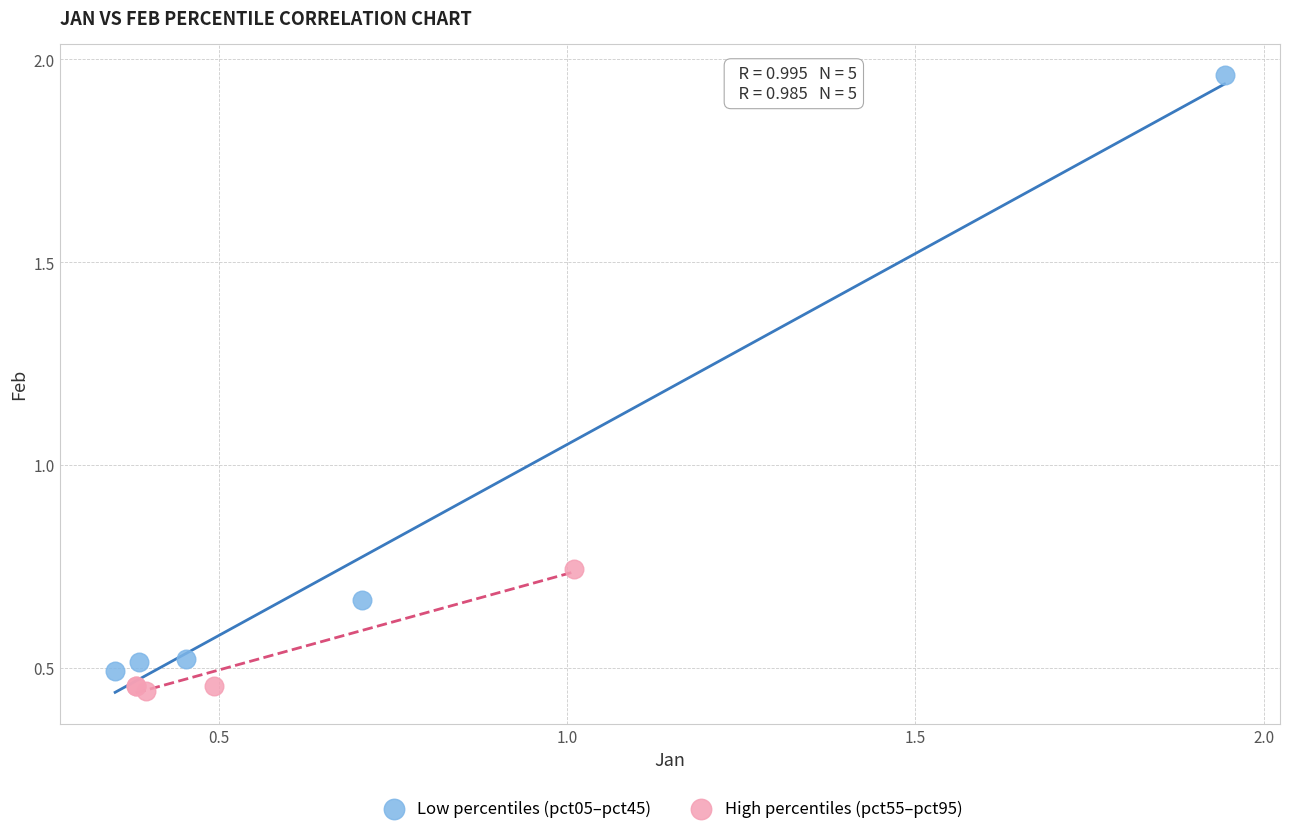

Which series contains the highest Y value?

Low percentiles (pct05–pct45)